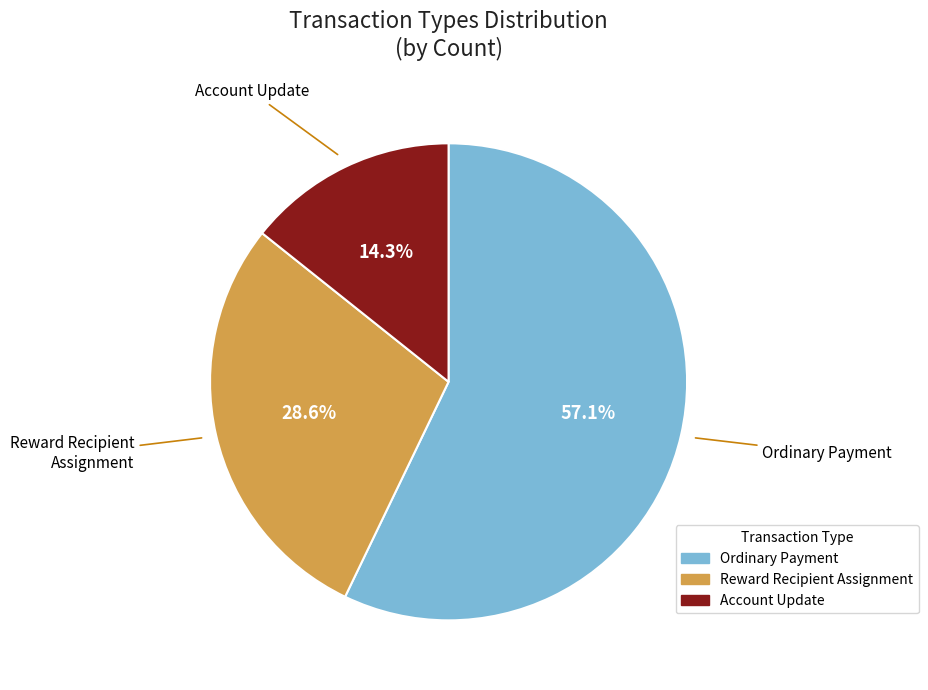

Is it true that Account Update is 14% of the pie?

True